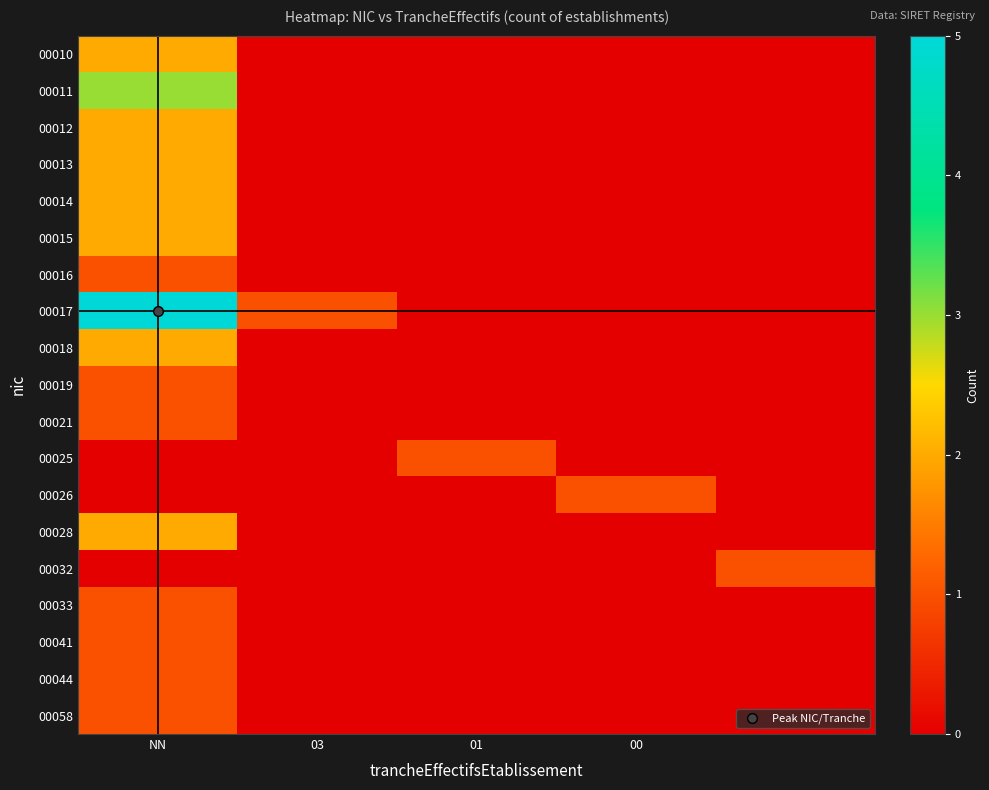

At which category is the sum across all series the highest?

NN